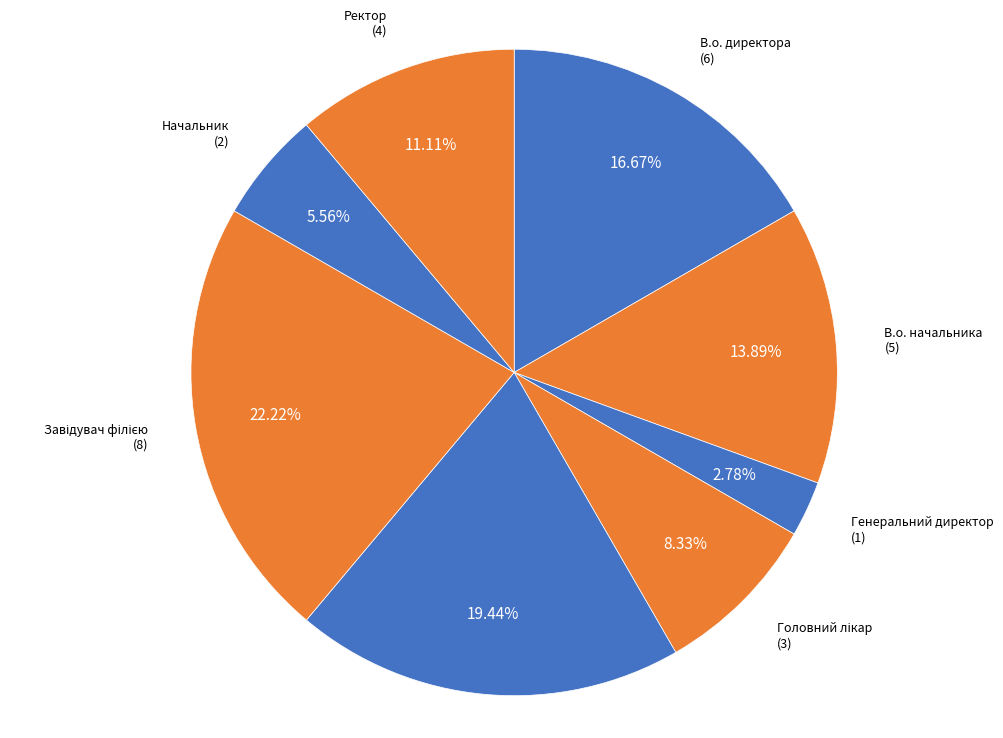

Which slice is the smallest?

Генеральний директор